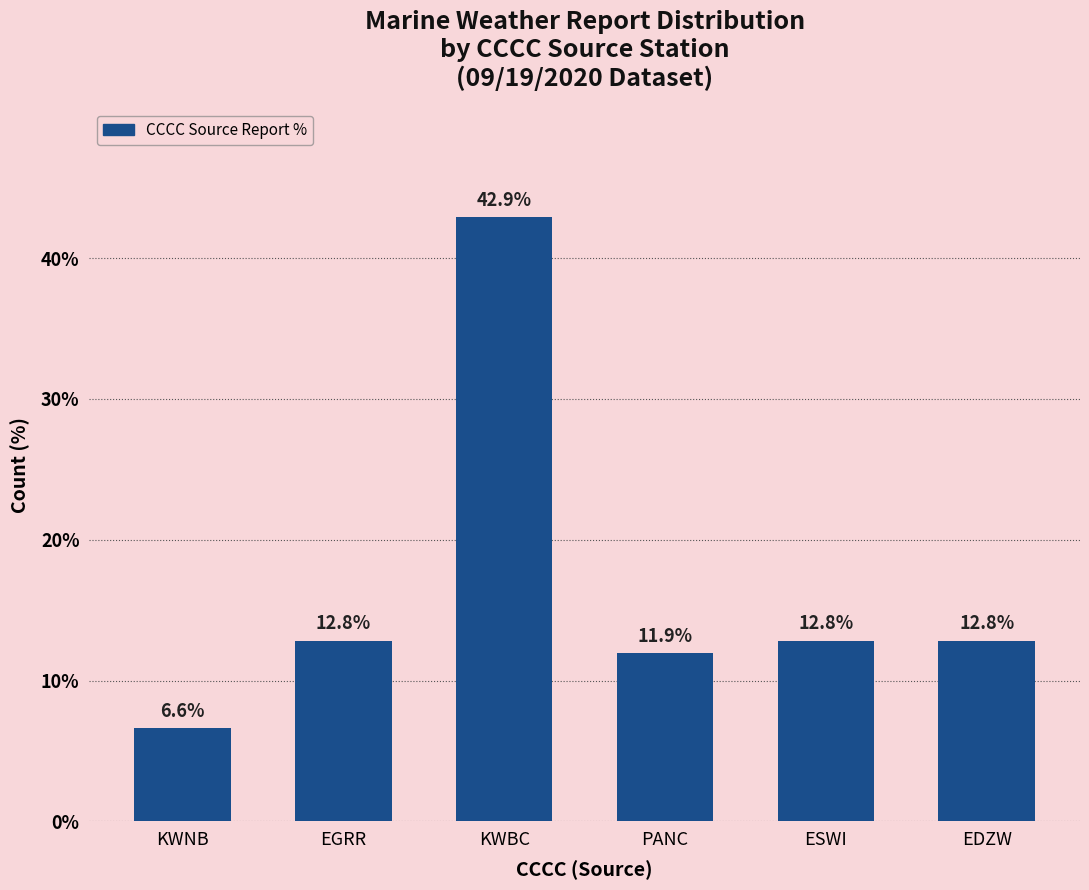

Which label corresponds to the largest value in the chart?

KWBC